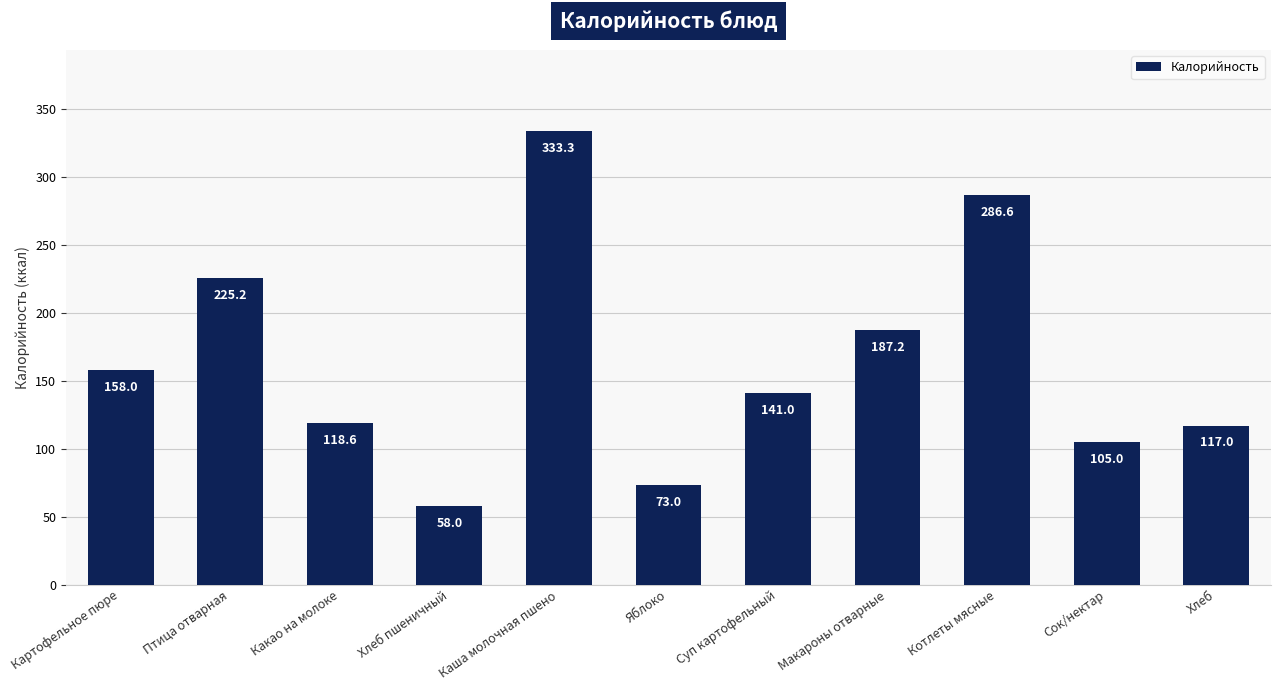

Rank the categories by value from lowest to highest.

Хлеб пшеничный, Яблоко, Сок/нектар, Хлеб, Какао на молоке, Суп картофельный, Картофельное пюре, Макароны отварные, Птица отварная, Котлеты мясные, Каша молочная пшено